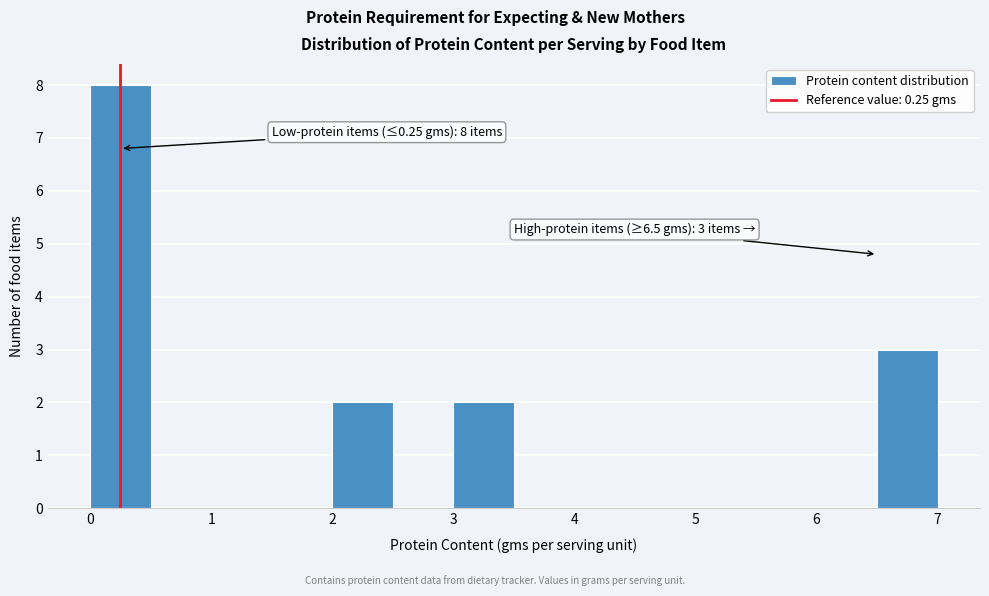

Which range on the x-axis has the tallest bar?

0.0 to 0.5